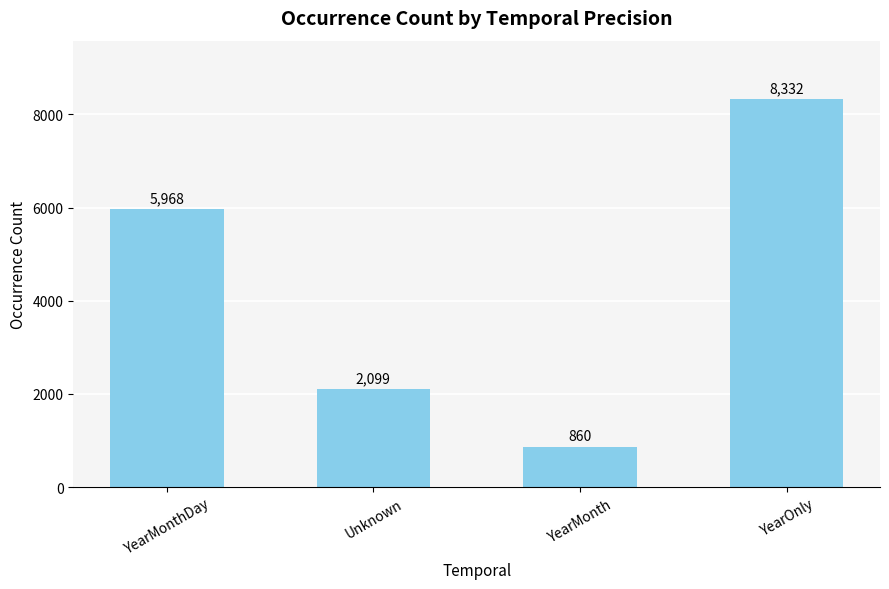

What is the maximum value shown in the chart?

8332